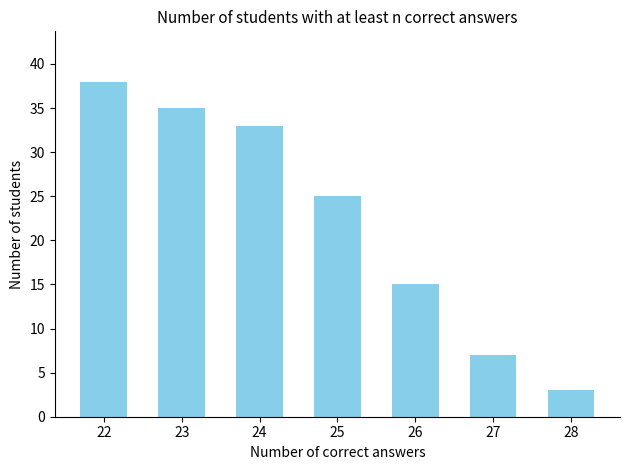

At which label does the data first exceed 25?

22